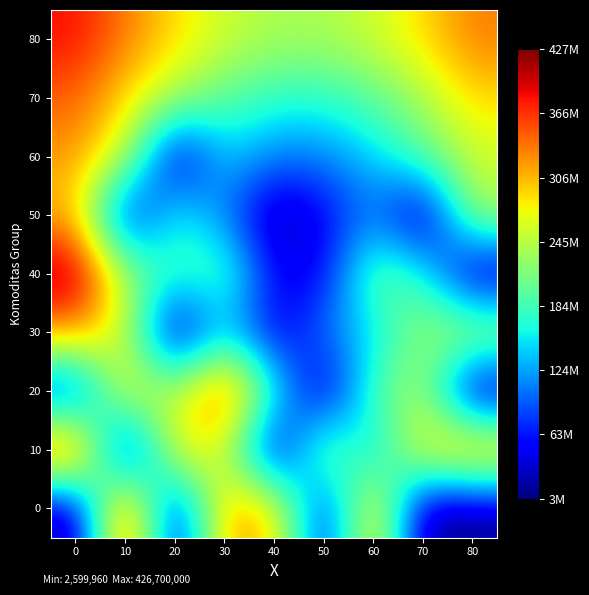

What is the total value across all series at 70?

1663247738.4